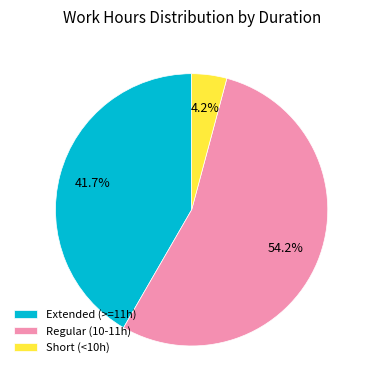

Combined, do Extended (>=11h) and Regular (10-11h) account for over 50%?

Yes